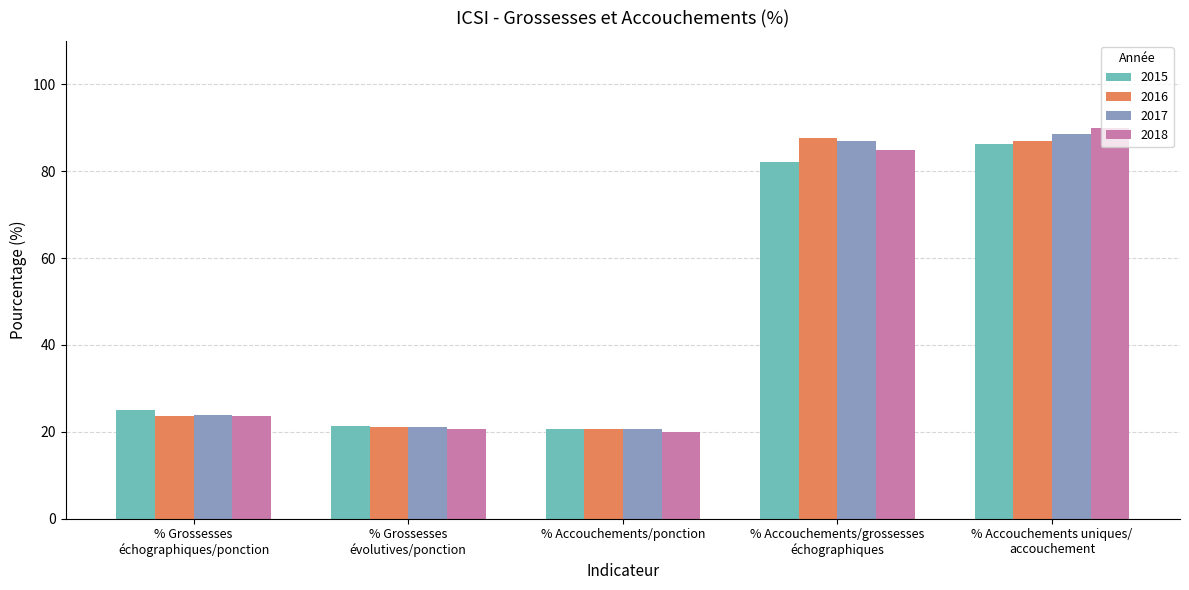

What is the label of the 1st bar from the left?

% Grossesses
échographiques/ponction